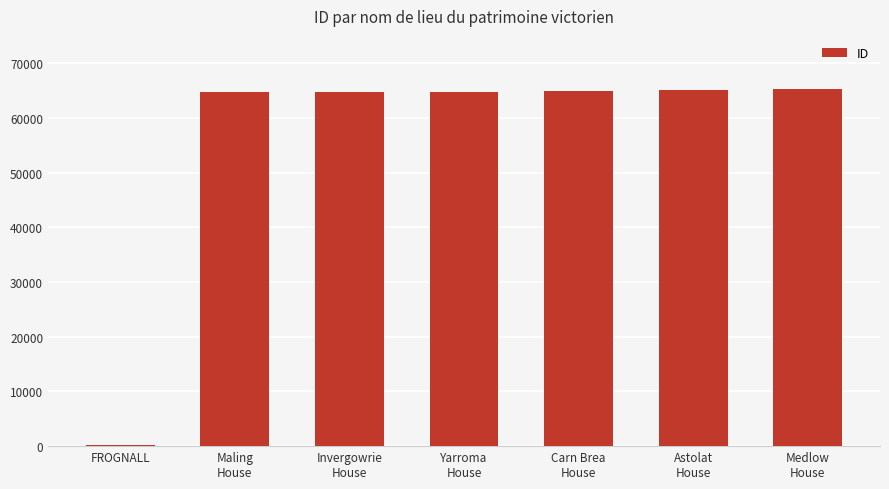

What is the maximum value shown in the chart?

65211